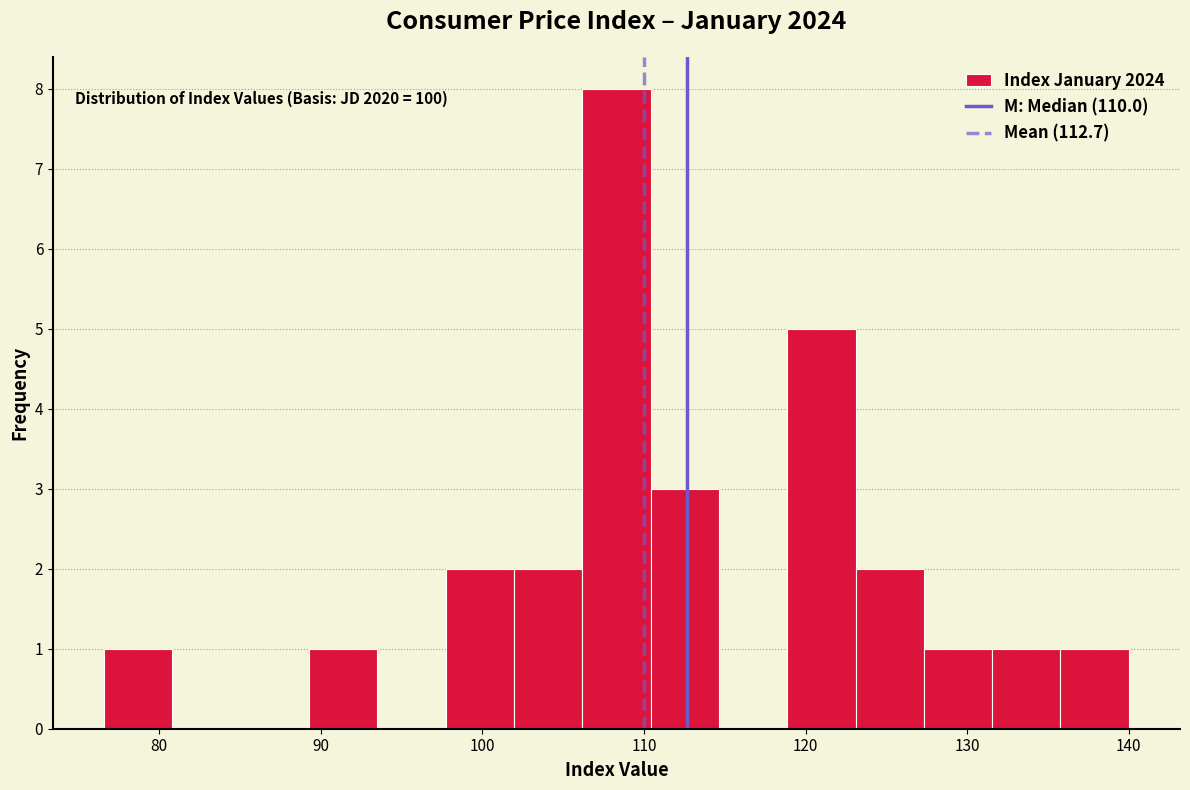

Which range on the x-axis has the tallest bar?

106 to 110